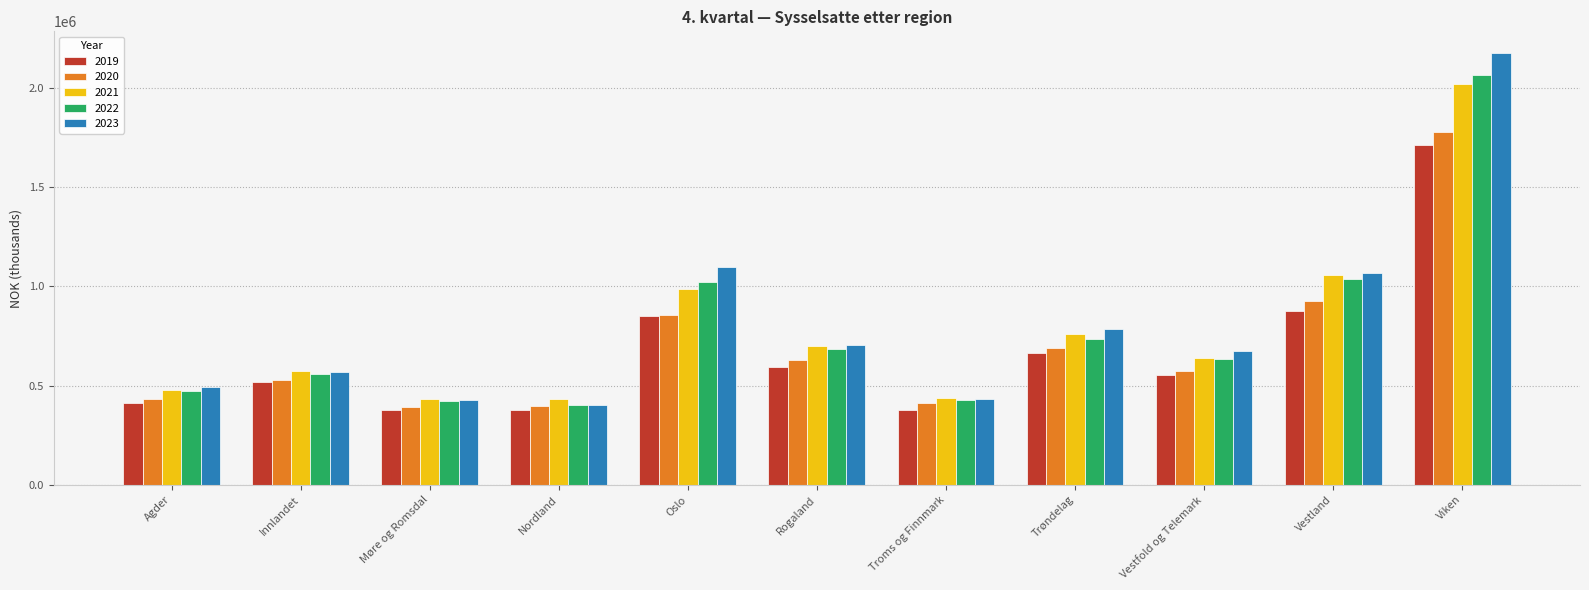

Which series has the largest range (max minus min)?

2023